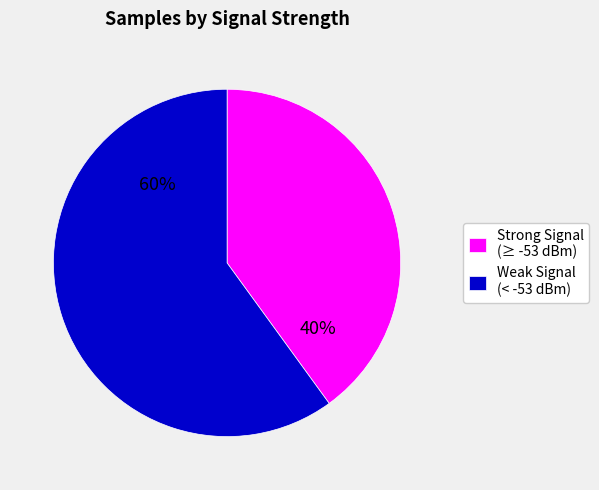

Between Strong Signal (≥ -53 dBm) and Weak Signal (< -53 dBm), which is larger?

Weak Signal (< -53 dBm)